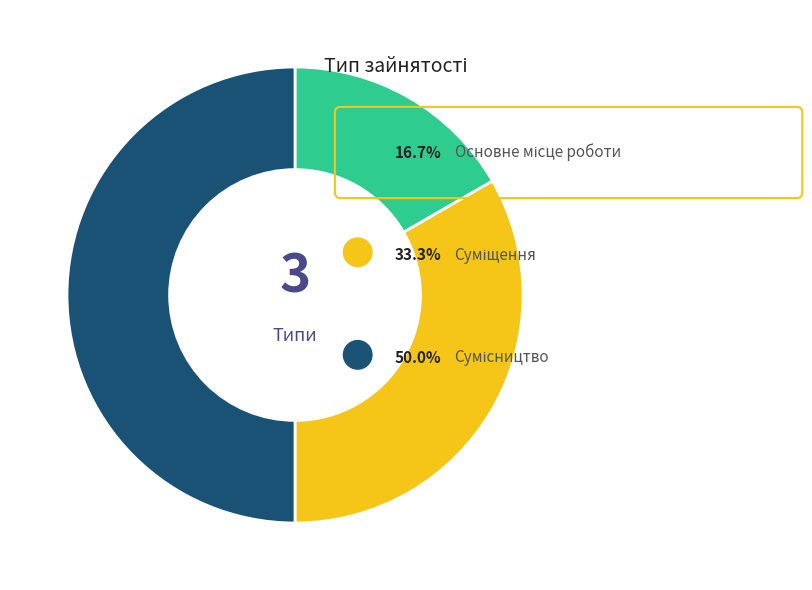

What is the total percentage of Сумісництво and Основне місце роботи?

66.7%